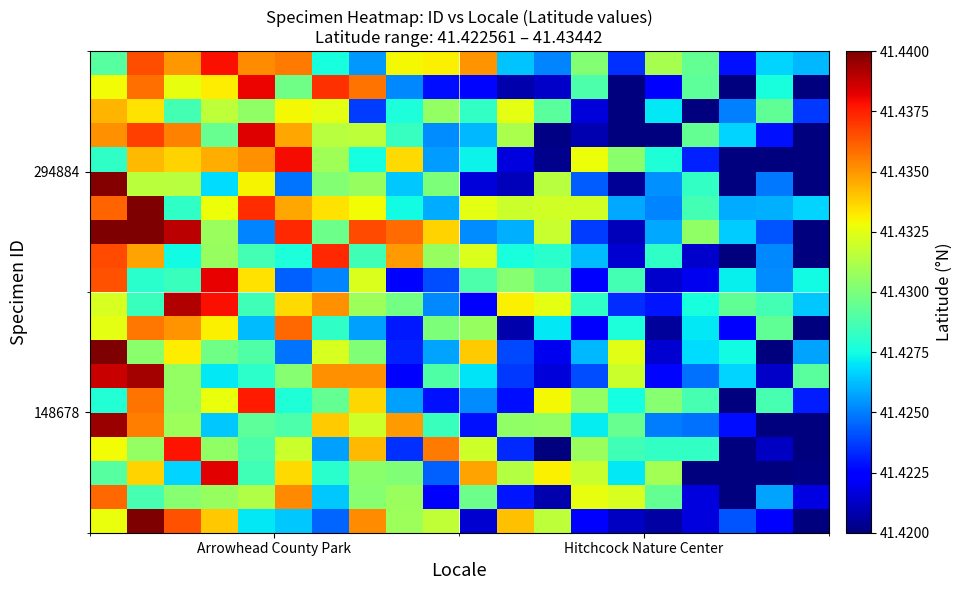

What is the greatest value displayed?

41.4